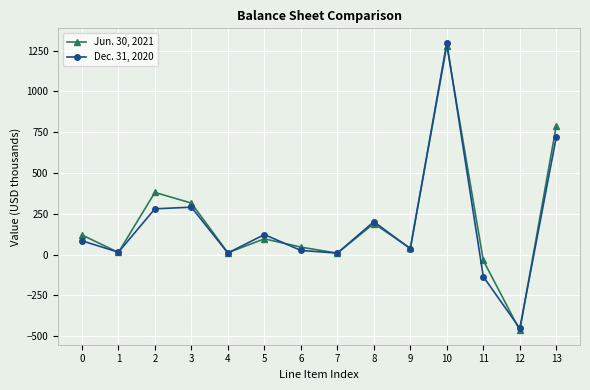

What is the difference between the second highest and minimum values in the Jun. 30, 2021 series?

1254.1